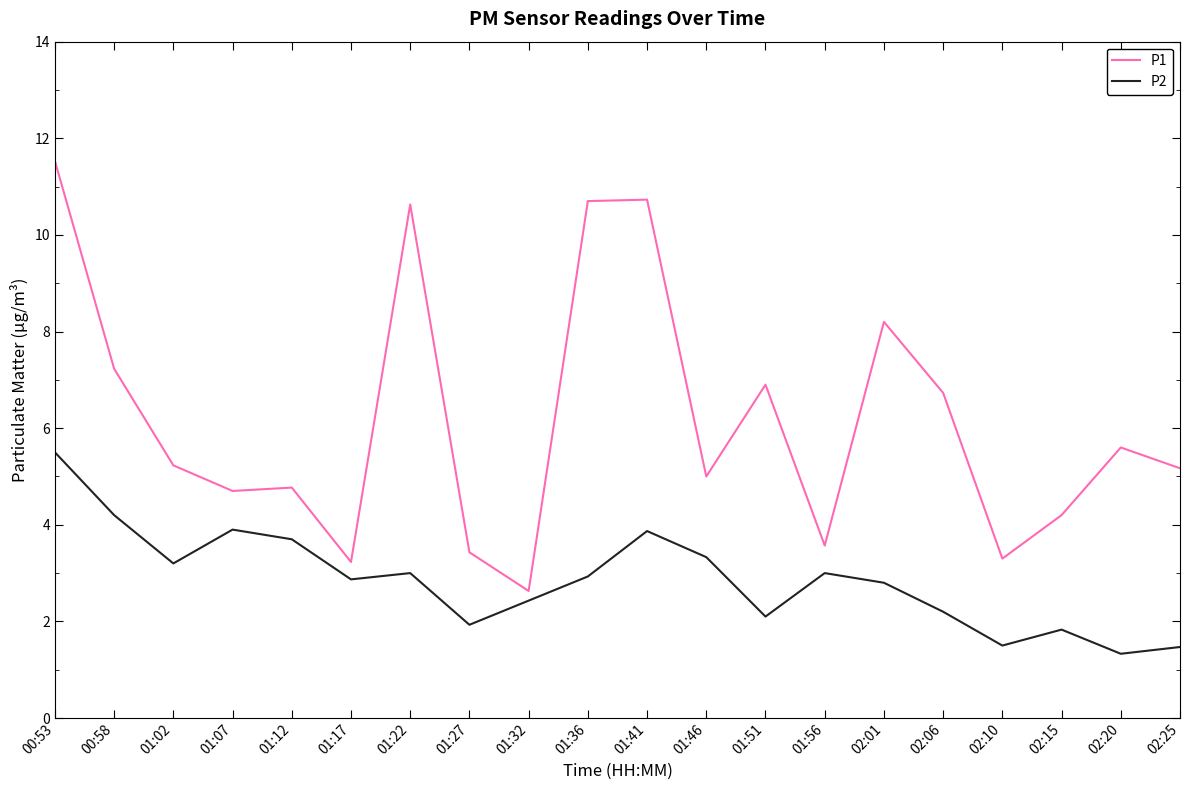

Reading left to right, what are all the values shown in this chart?

P1: 00:53=11.5	00:58=7.2	01:02=5.2	01:07=4.7	01:12=4.8	01:17=3.2	01:22=10.6	01:27=3.4	01:32=2.6	01:36=10.7	01:41=10.7	01:46=5.0	01:51=6.9	01:56=3.6	02:01=8.2	02:06=6.7	02:10=3.3	02:15=4.2	02:20=5.6	02:25=5.2
P2: 00:53=5.5	00:58=4.2	01:02=3.2	01:07=3.9	01:12=3.7	01:17=2.9	01:22=3.0	01:27=1.9	01:32=2.4	01:36=2.9	01:41=3.9	01:46=3.3	01:51=2.1	01:56=3.0	02:01=2.8	02:06=2.2	02:10=1.5	02:15=1.8	02:20=1.3	02:25=1.5